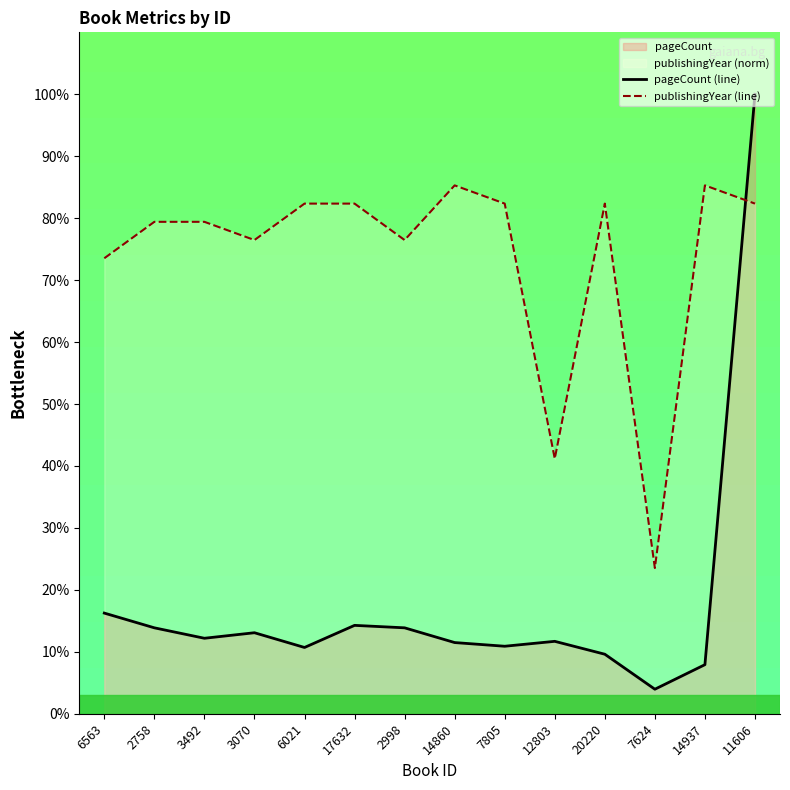

How many intersections are there between pageCount (line) and publishingYear (line)?

1